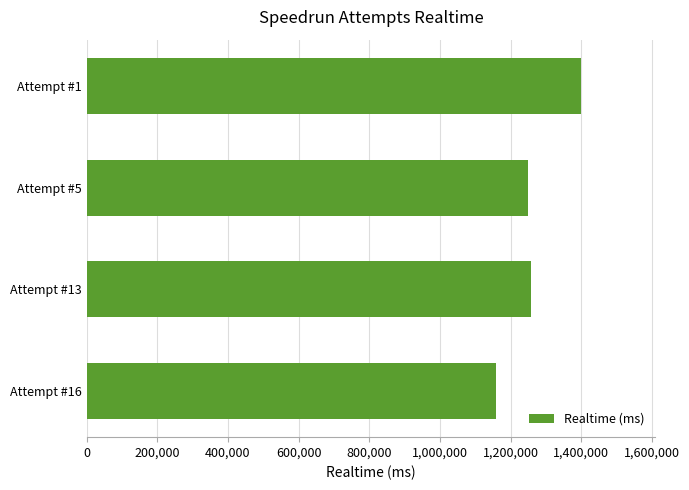

Is it true that the value at Attempt #5 is 1250811?

True